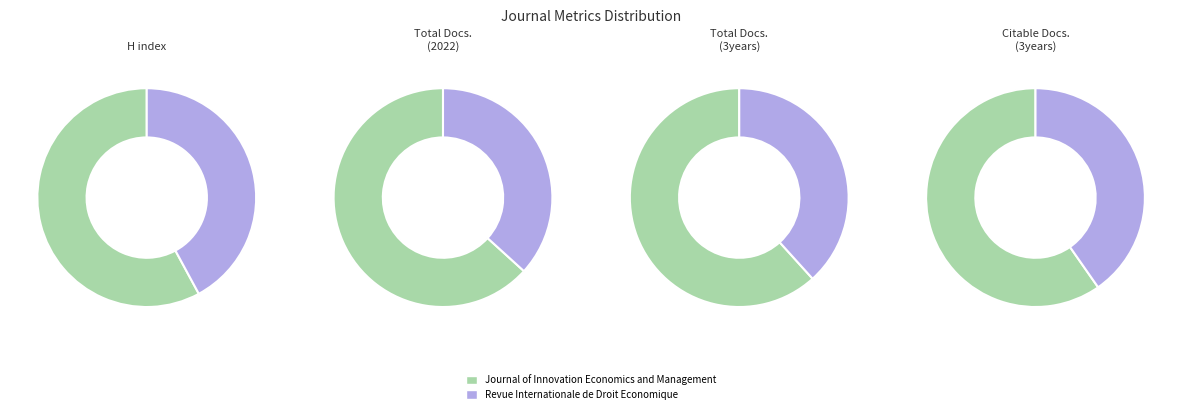

Which slice is the smallest?

Revue Internationale de Droit Economique